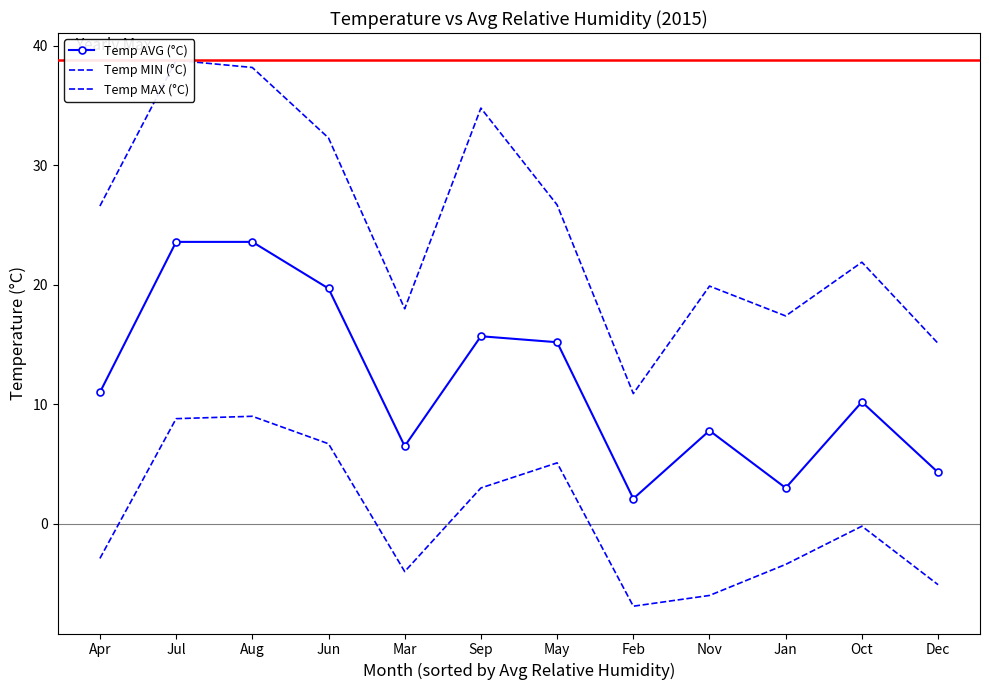

At which category does Temp AVG (°C) reach its first local peak?

Sep